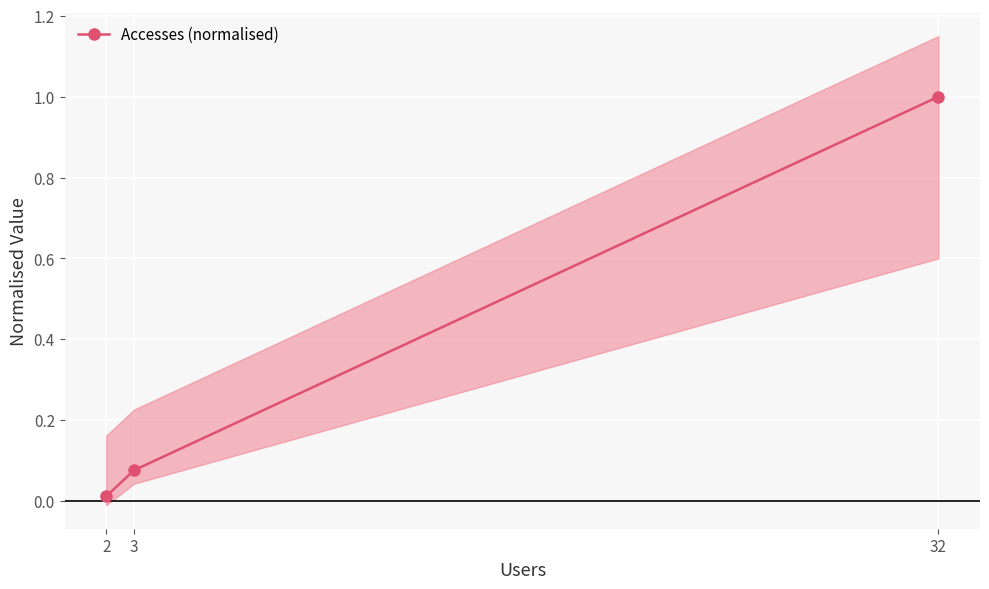

What is the sum of the values at 3 and 32?

1.1